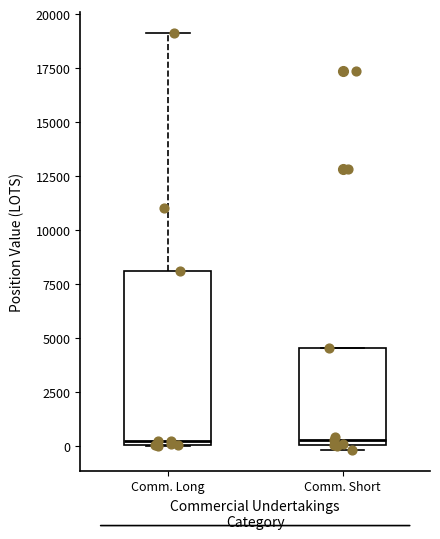

Where is the lower edge of the box for Comm. Short on the y-axis? The values are not printed on the chart, so give them approximately, as read against the axis.

0